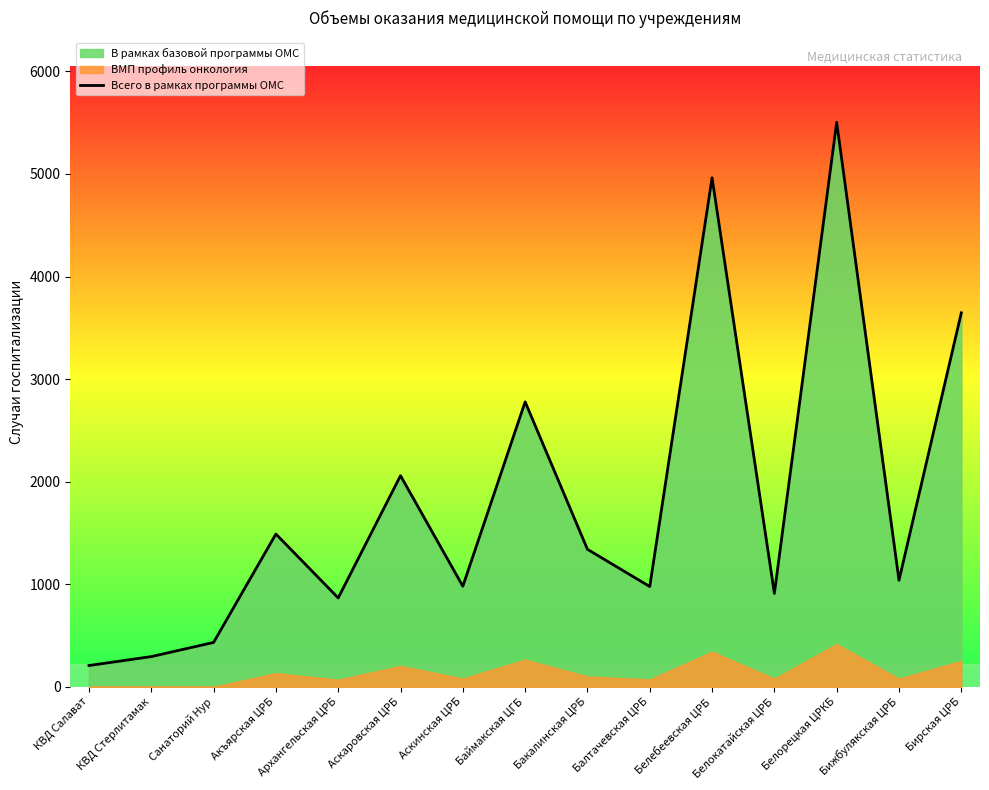

Is it true that the value at Белорецкая ЦРКБ is 5504?

True